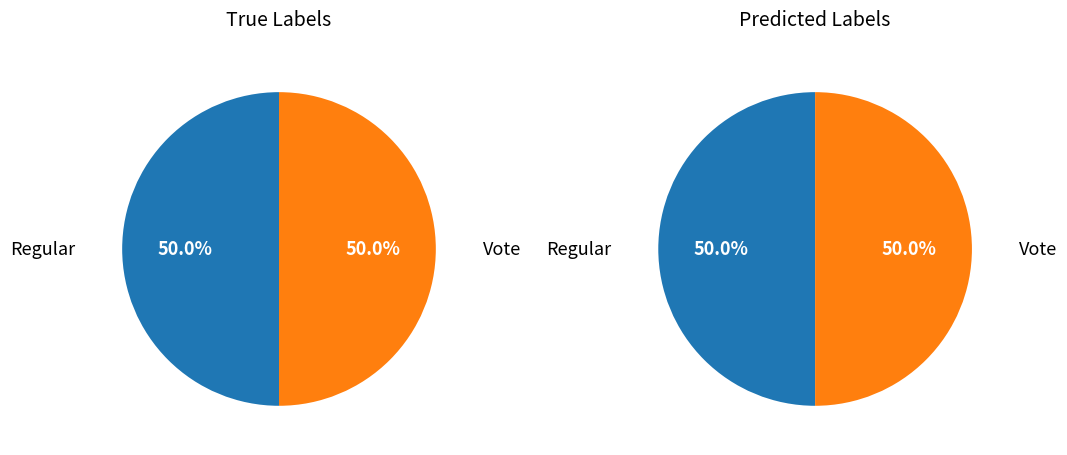

True or false: Vote accounts for 92% of the total.

False